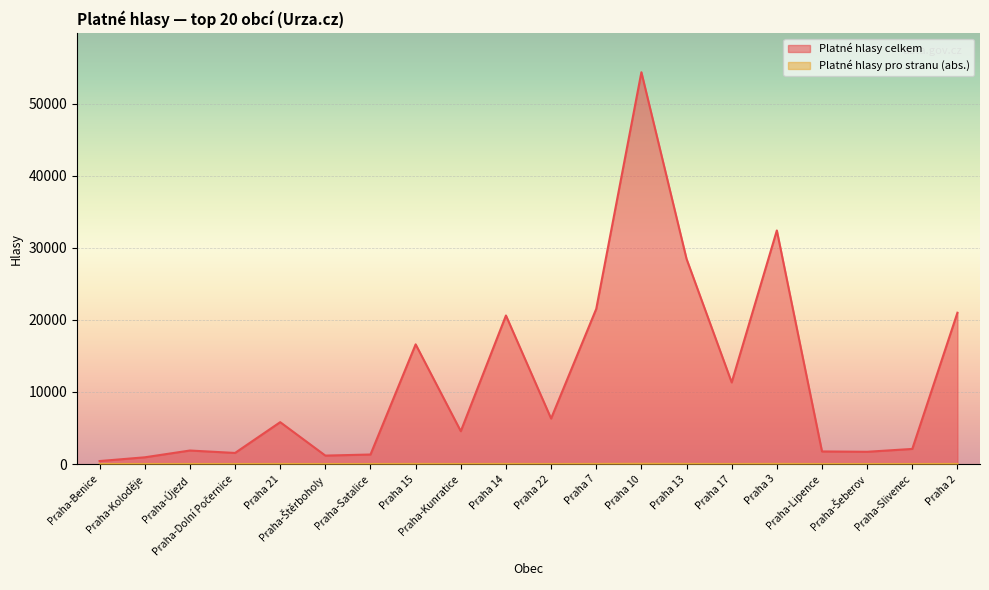

True or false: Platné hlasy pro stranu (abs.) and Platné hlasy celkem cross at least once.

False